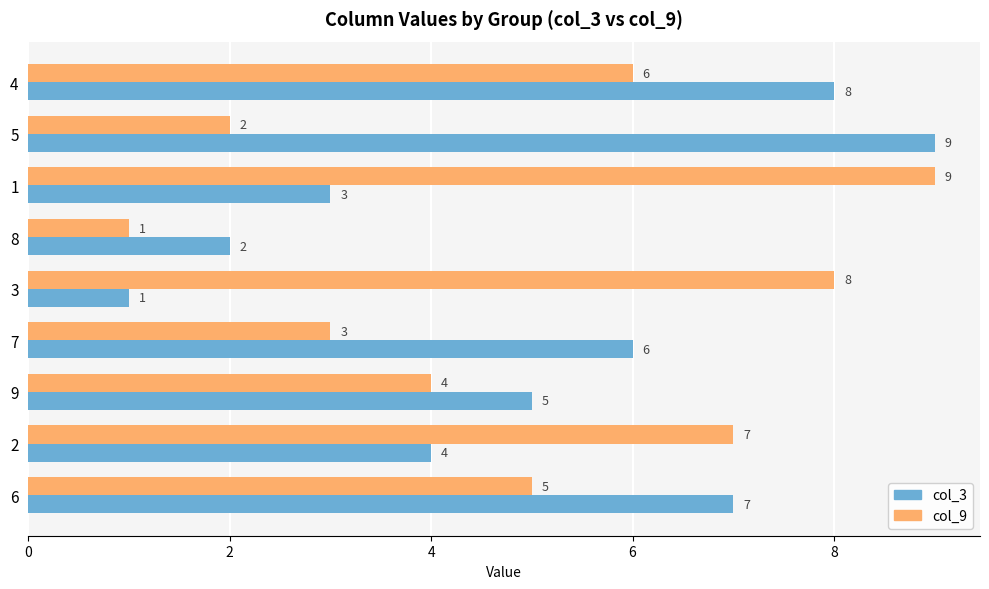

What is the difference between the highest and lowest values at 4?

2